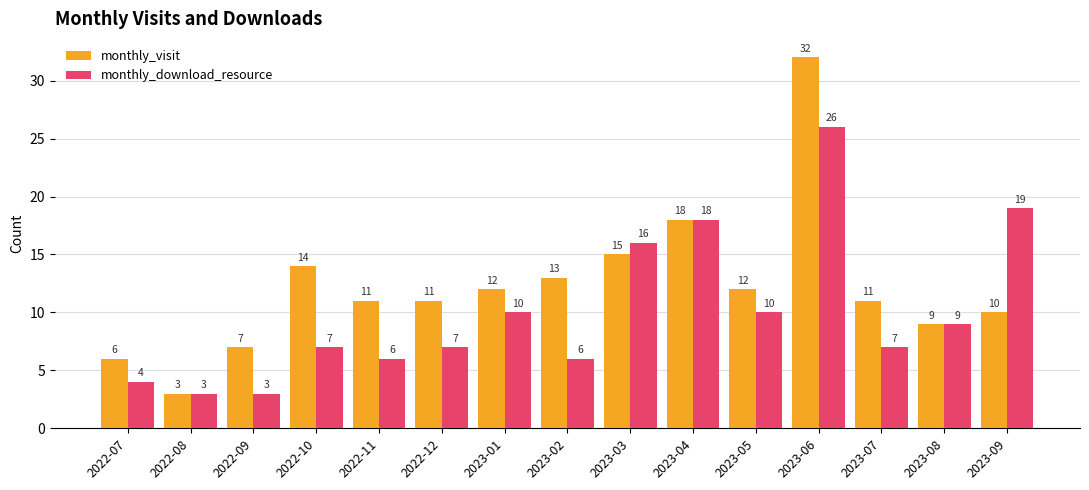

What is the spread (max minus min) of values at 2023-09?

9